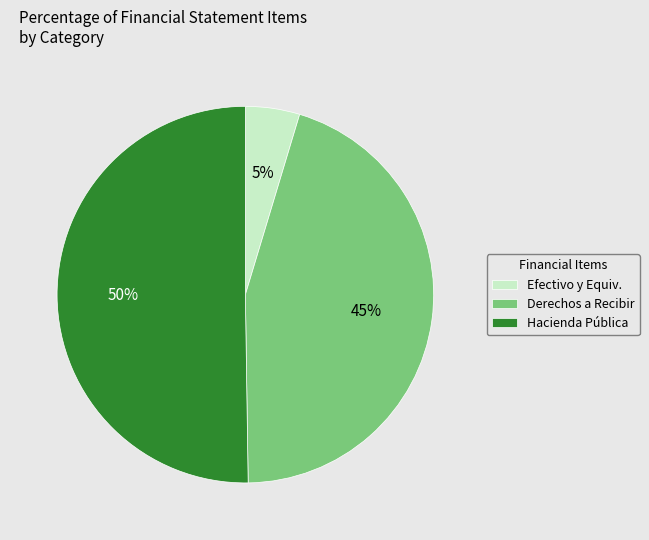

Rank the categories by value from highest to lowest.

Hacienda Pública, Derechos a Recibir, Efectivo y Equiv.